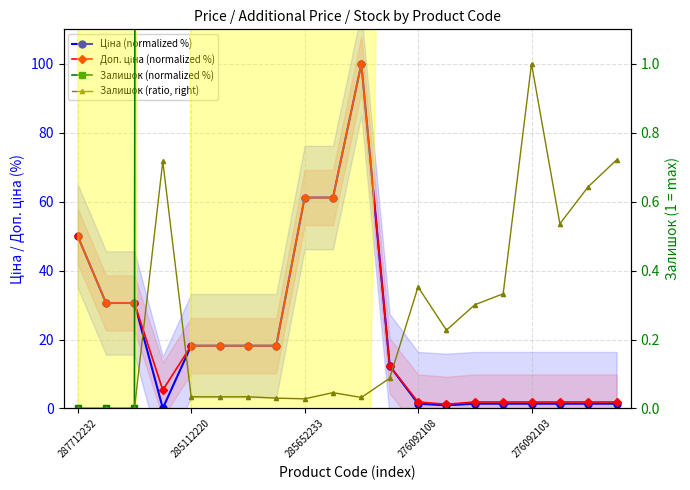

What is the difference between the maximum and second lowest values in the Ціна (normalized %) series?

99.1